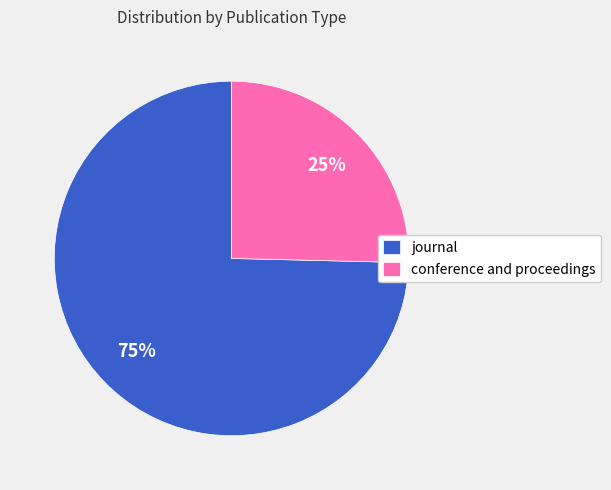

What is the ratio of the value at conference and proceedings to the value at journal?

0.3